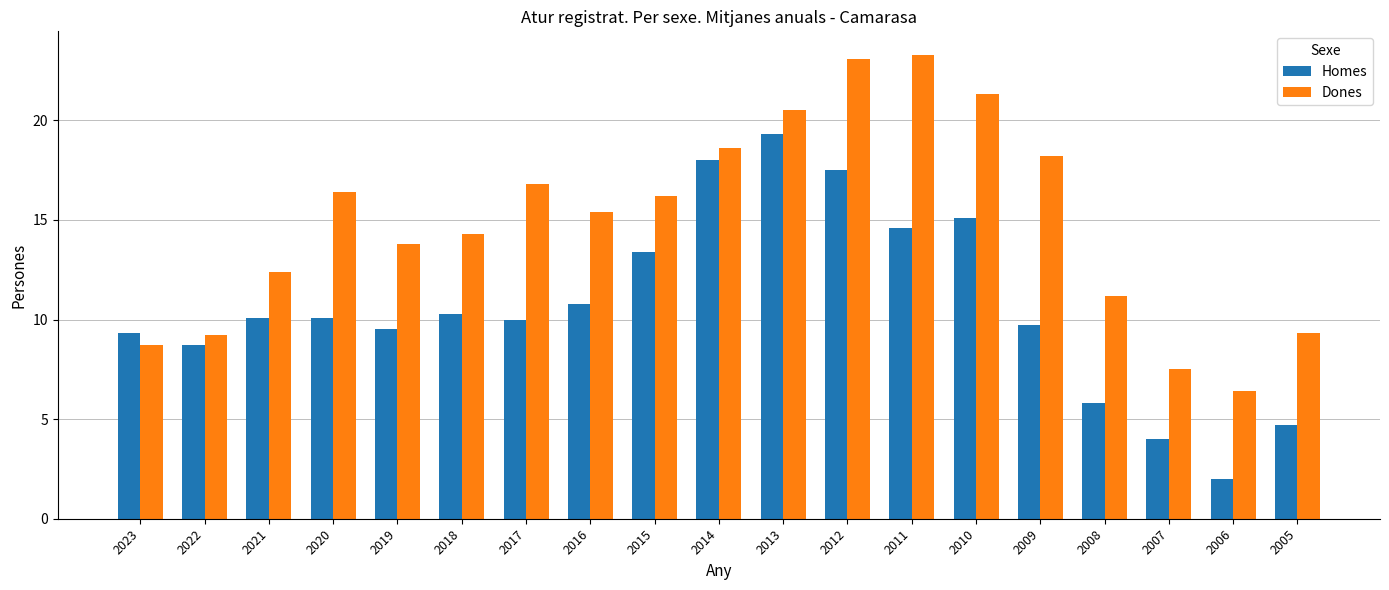

The Homes series shows 10.0 at 2017. True or false?

True